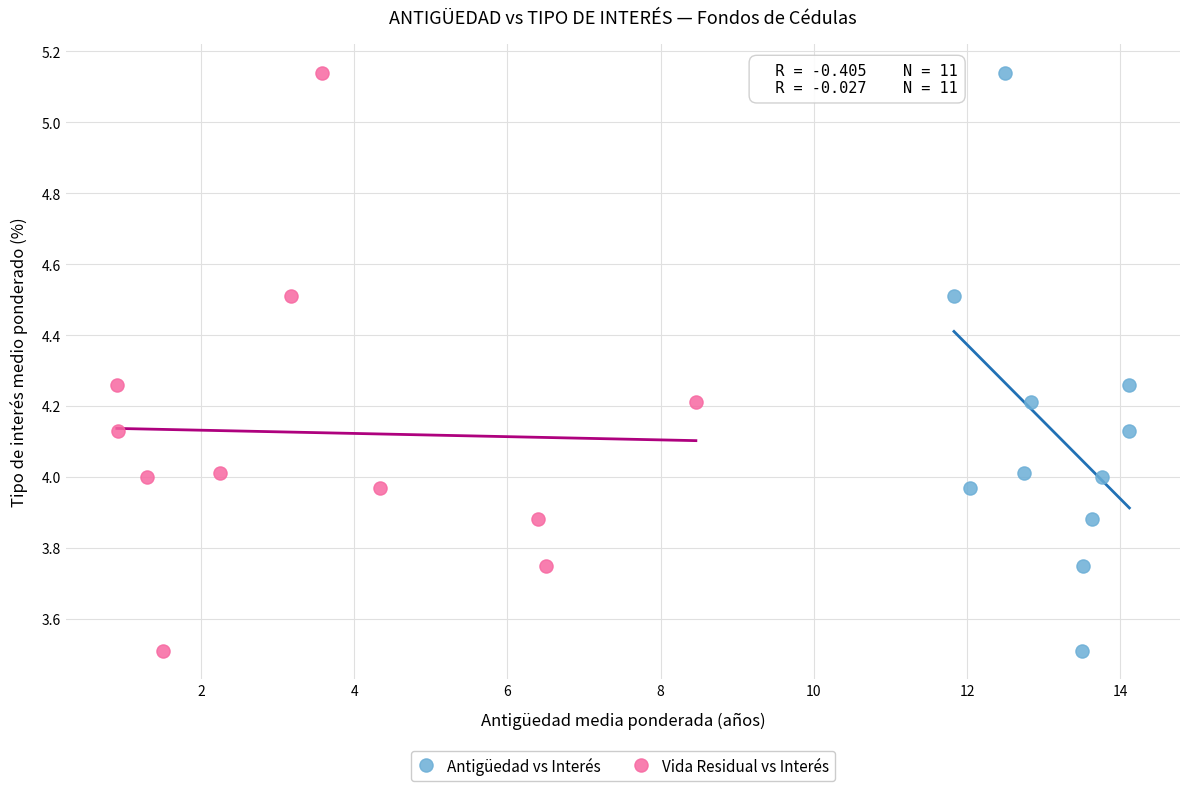

What are all the series names shown in the legend?

Antigüedad vs Interés, Vida Residual vs Interés